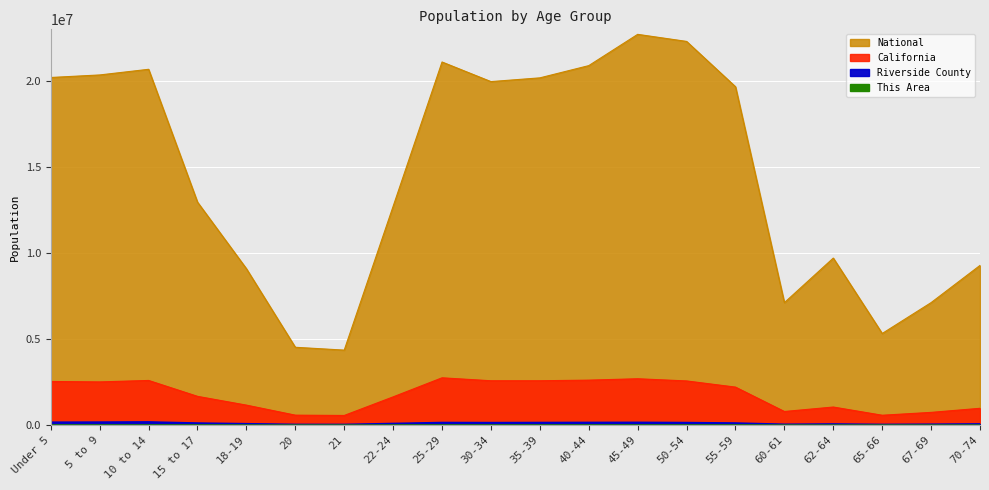

What is the difference between the maximum and minimum values in the Riverside County series?

145535